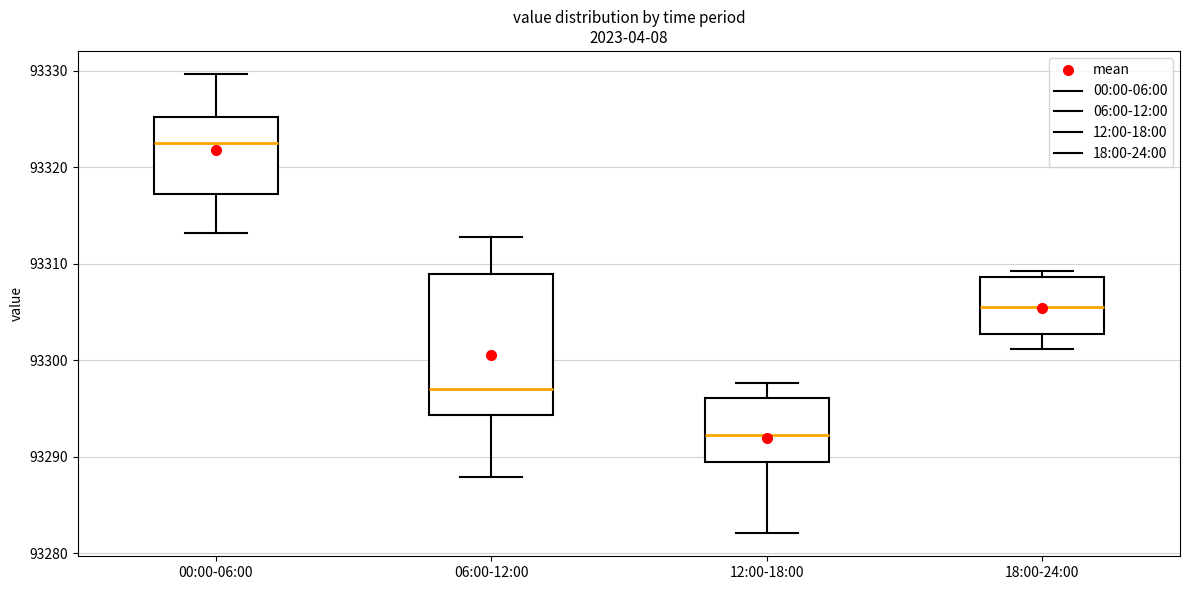

Reading left to right, transcribe this box plot: for each box, give where its median line is, the range the box spans, and where its two whiskers end, as read against the y-axis. The values are not printed on the chart, so give them approximately, as read against the axis.

00:00-06:00: median 93323, box 93317 to 93325, whiskers 93313 to 93330
06:00-12:00: median 93297, box 93294 to 93309, whiskers 93288 to 93313
12:00-18:00: median 93292, box 93290 to 93296, whiskers 93282 to 93298
18:00-24:00: median 93306, box 93303 to 93309, whiskers 93301 to 93309 (just above the box's upper edge)